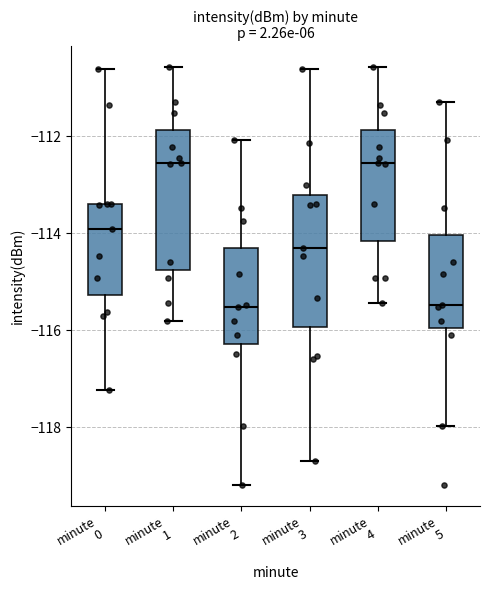

Reading left to right, transcribe this box plot: for each box, give where its median line is, the range the box spans, and where its two whiskers end, as read against the y-axis. The values are not printed on the chart, so give them approximately, as read against the axis.

minute 0: median -114.0, box -115.2 to -113.4, whiskers -117.2 to -110.6
minute 1: median -112.6, box -114.8 to -111.8, whiskers -115.8 to -110.6
minute 2: median -115.6, box -116.2 to -114.2, whiskers -119.2 to -112.0
minute 3: median -114.4, box -116.0 to -113.2, whiskers -118.6 to -110.6
minute 4: median -112.6, box -114.2 to -111.8, whiskers -115.4 to -110.6
minute 5: median -115.4, box -116.0 to -114.0, whiskers -118.0 to -111.2